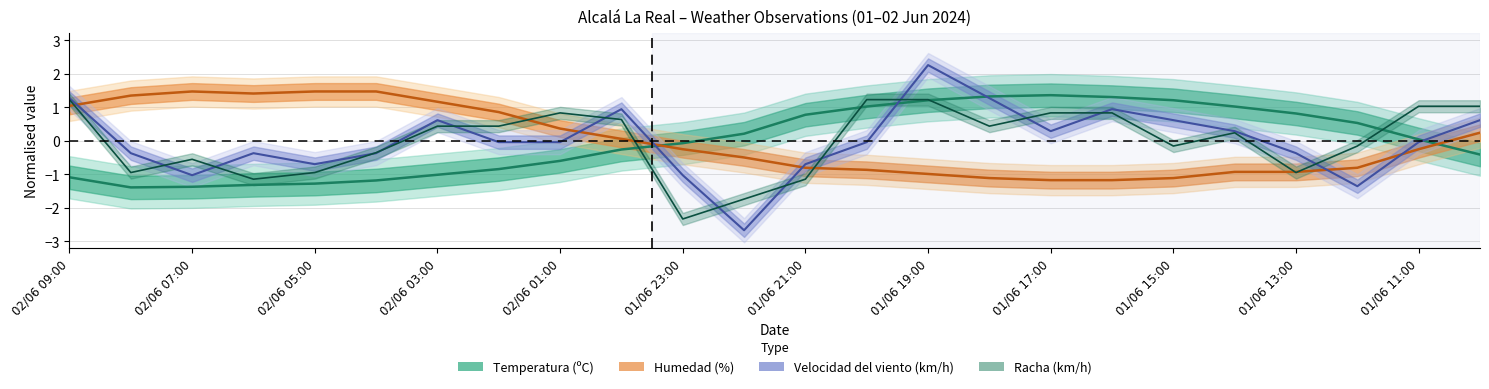

What is the smallest value displayed?

-2.7